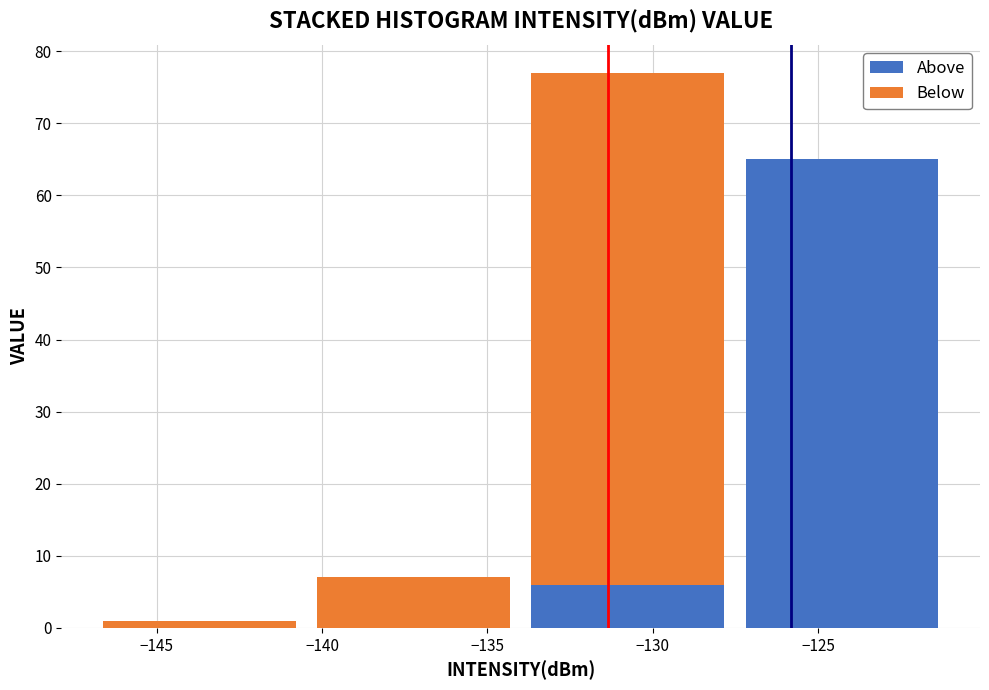

Reading left to right, list every stacked bar in this chart as the range it spans on the x-axis followed by its total height. Neither the bar edges nor the heights are printed on the chart, so give them approximately, as read against the axes.

-147.0 to -140.5: 1
-140.5 to -134.0: 7
-134.0 to -127.5: 77
-127.5 to -121.0: 65